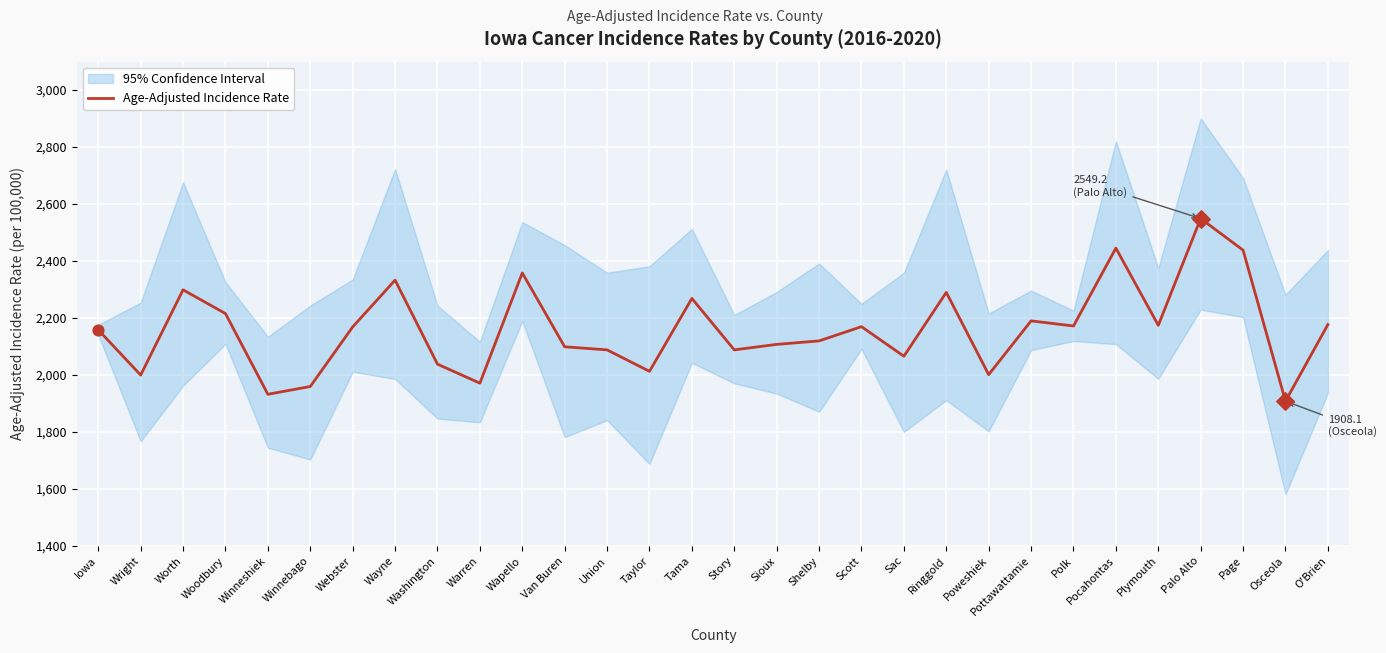

What is the change in value from Poweshiek to Polk?

+170.8